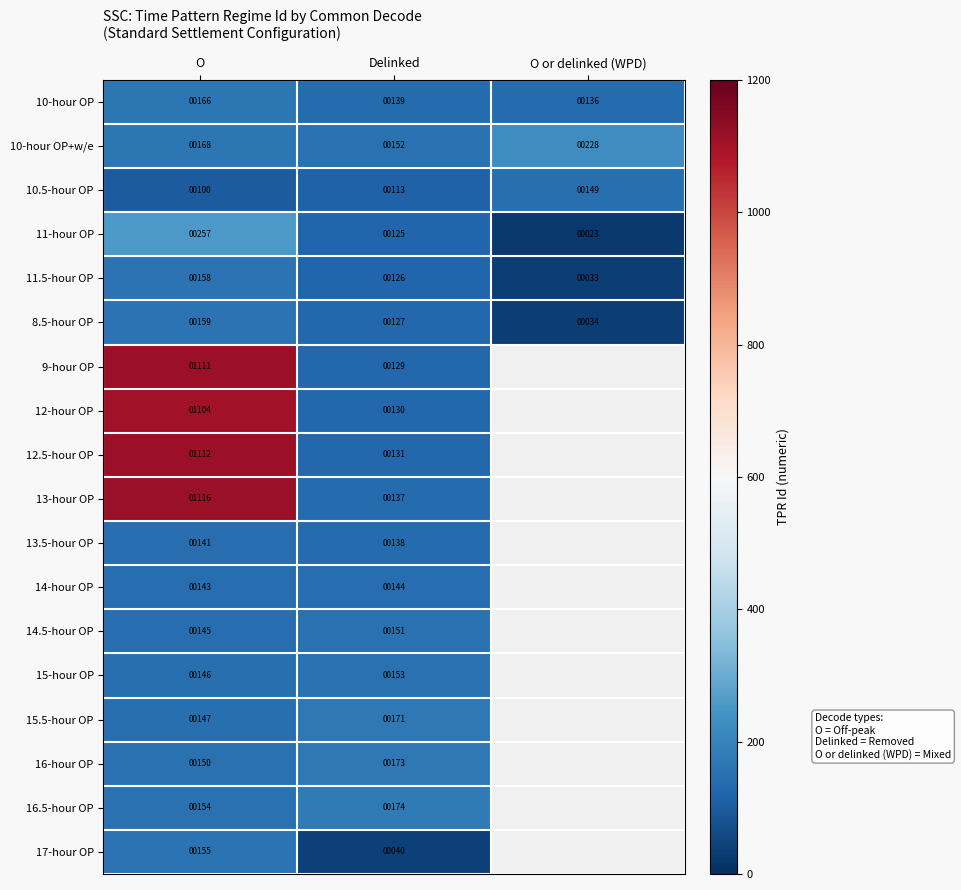

How many data points does each series have?

3